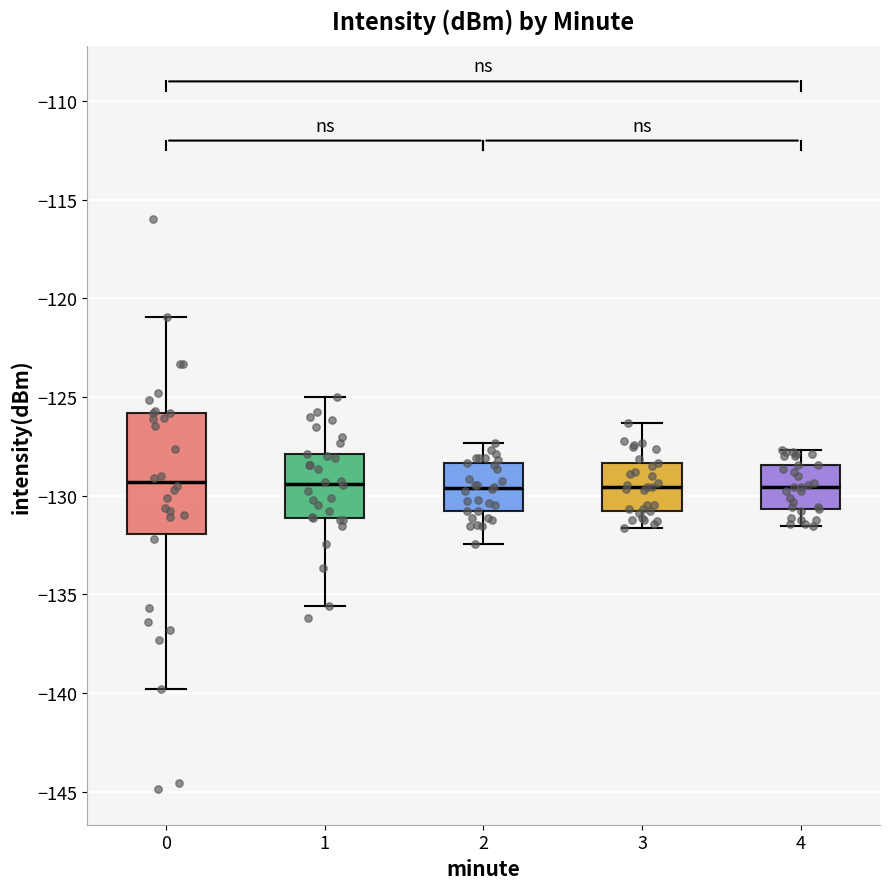

Where does the median line of the box at x = 4 sit on the y-axis? The values are not printed on the chart, so give them approximately, as read against the axis.

-129.5